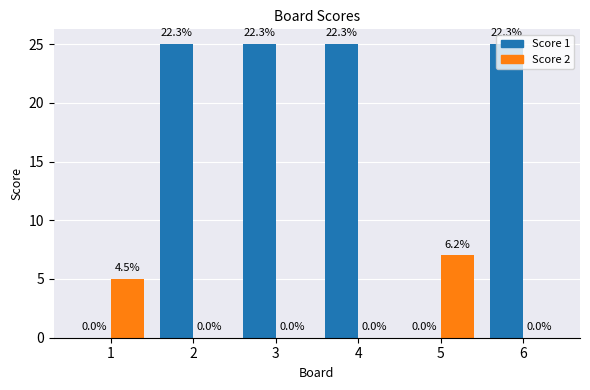

True or false: Score 2 has a value of 0 at 2.

True